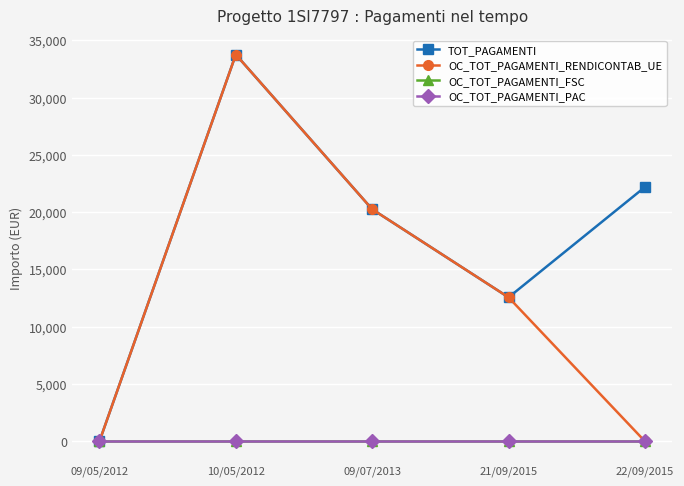

True or false: OC_TOT_PAGAMENTI_PAC and TOT_PAGAMENTI intersect in this chart.

False